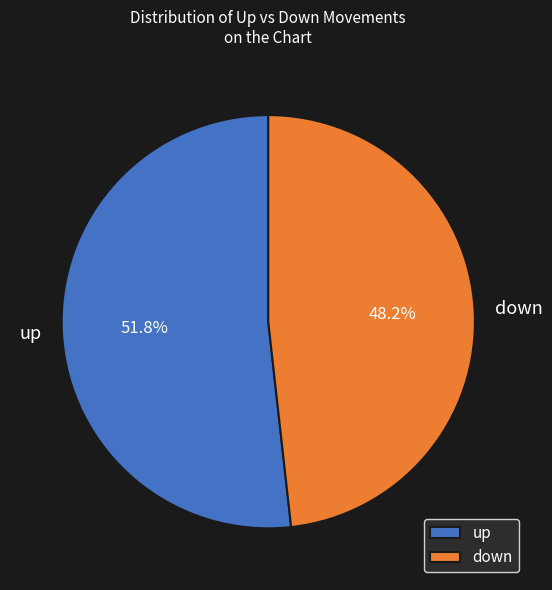

Which category has the smallest portion of the pie?

down